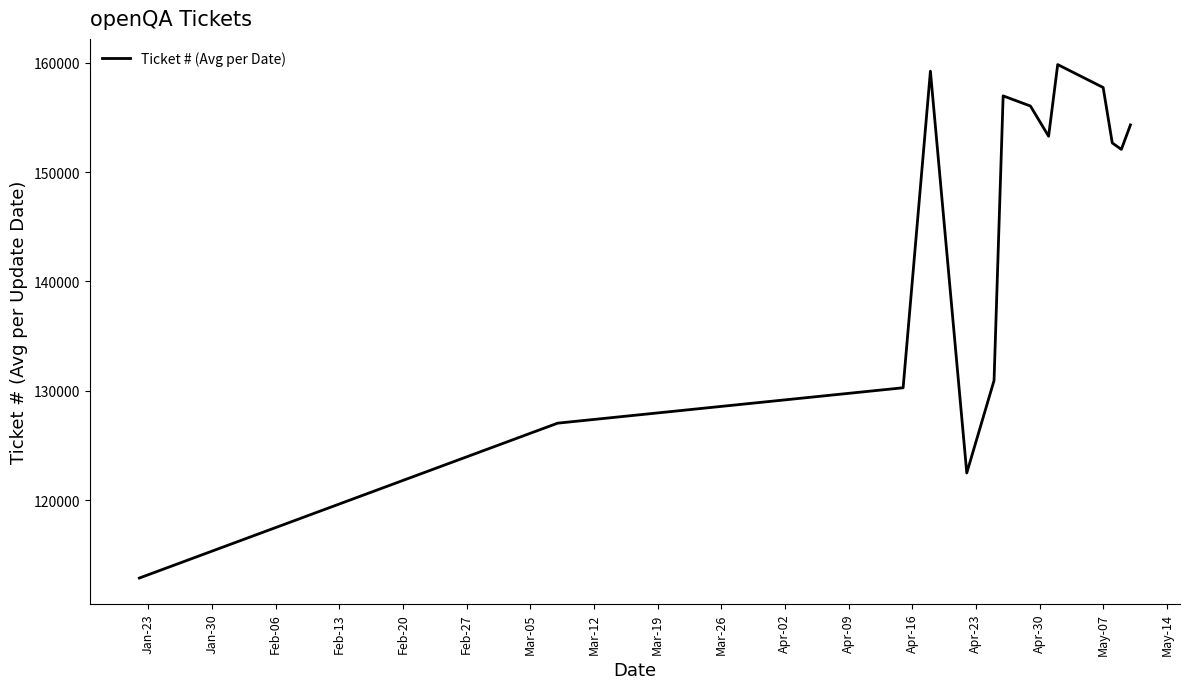

How many lines are shown in the chart?

1